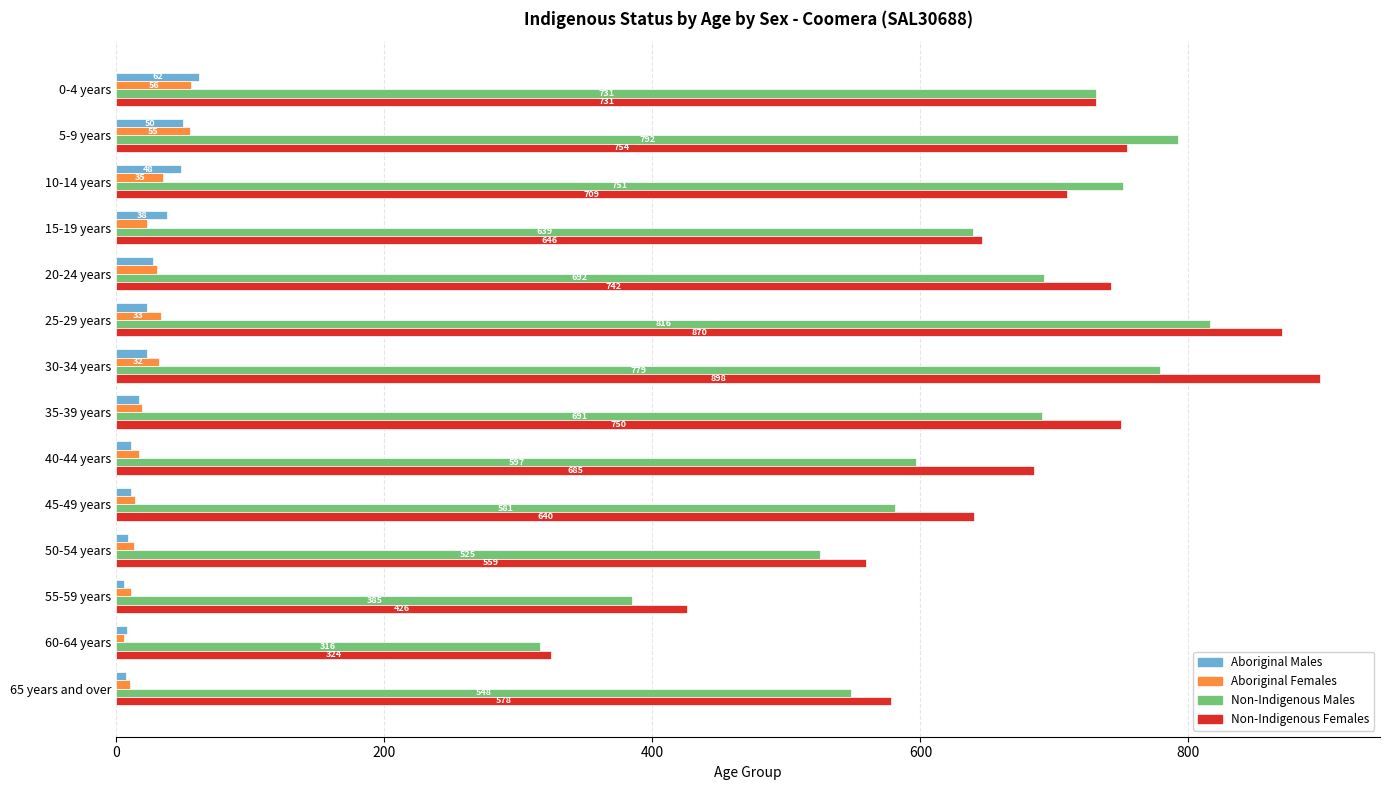

The value of Non-Indigenous Males at 25-29 years is 1240. True or false?

False